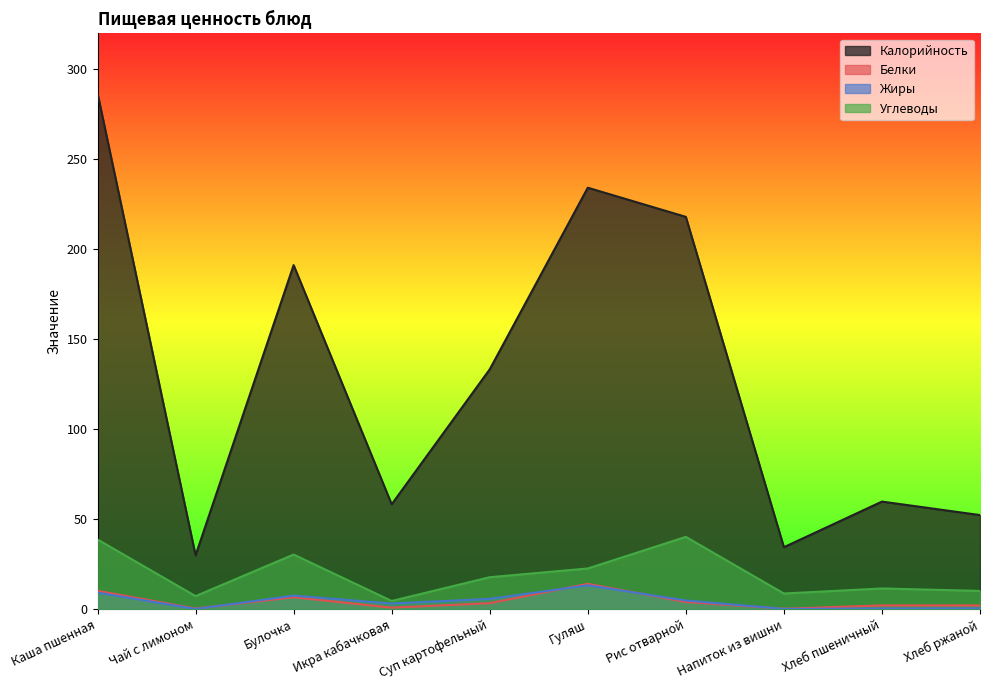

True or false: Углеводы and Жиры cross at least once.

False